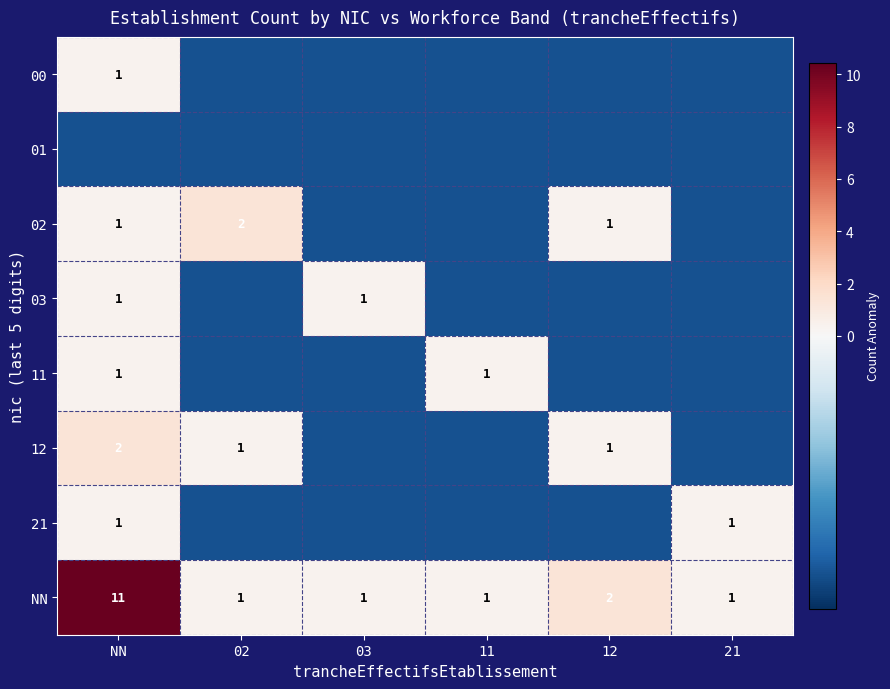

Which category has the lowest value in the 00 series?

02